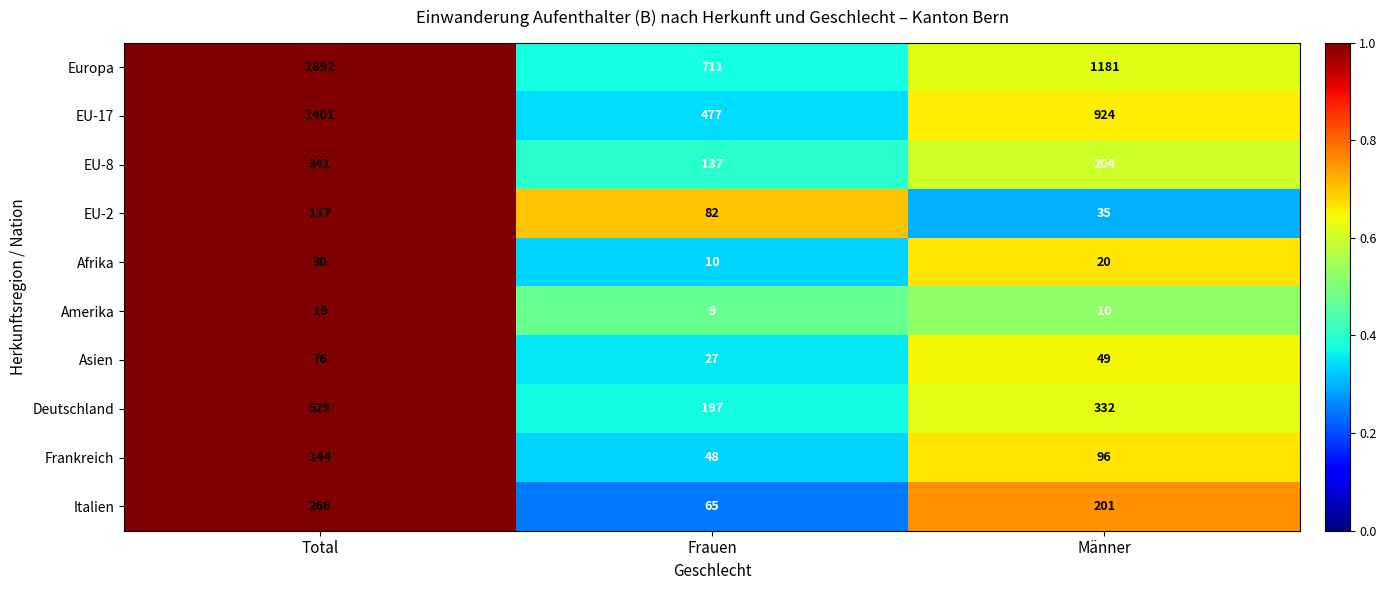

Which series has the widest spread of values?

Europa